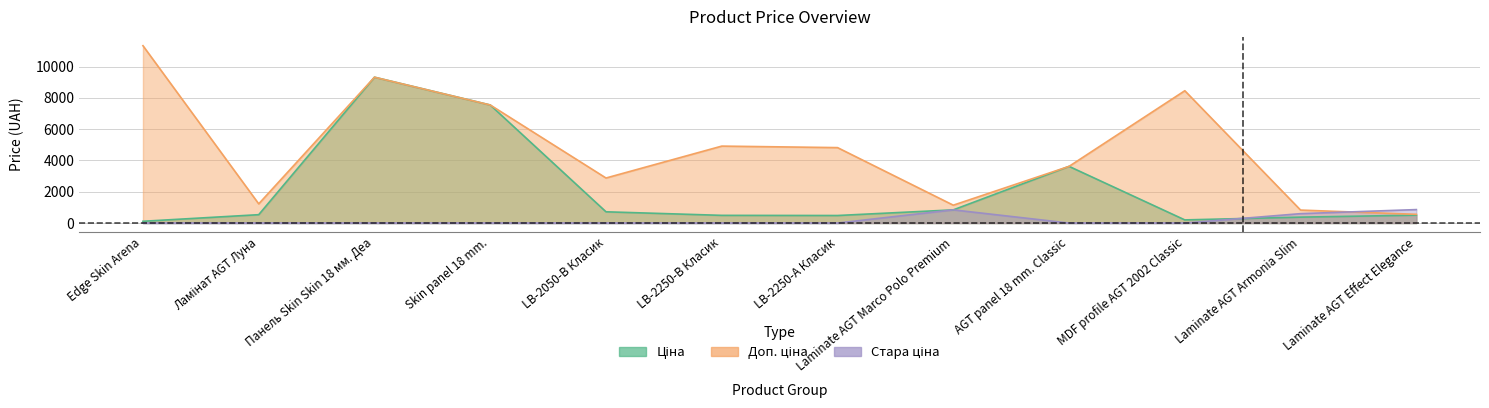

What is the sum of the Доп. ціна values at LB-2050-В Класик and Laminate AGT Marco Polo Premium?

4020.5